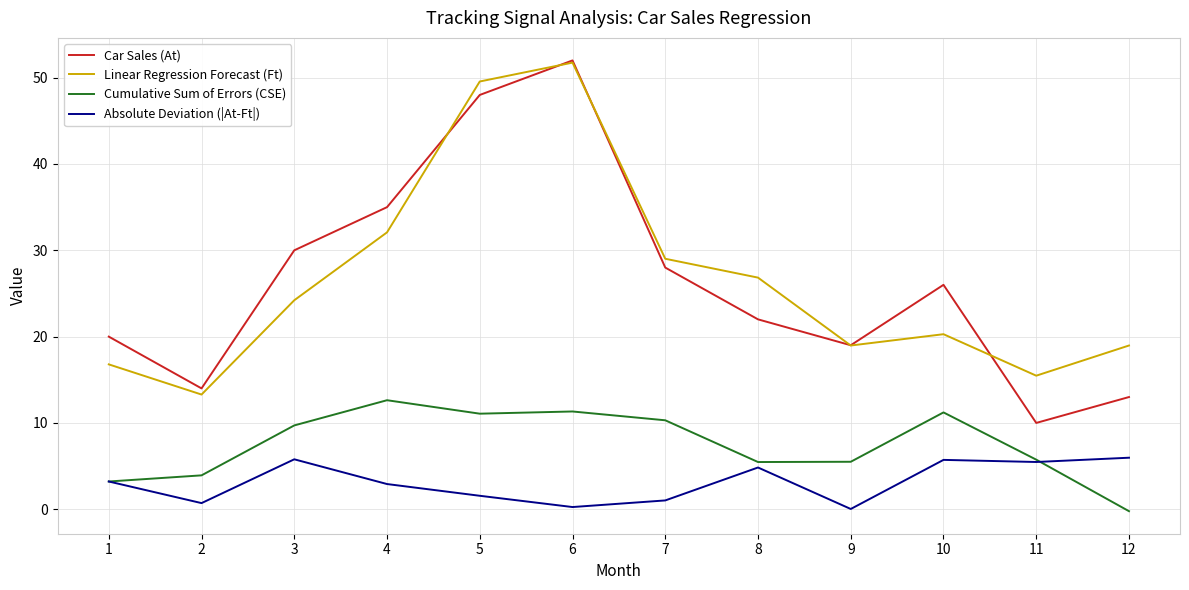

How many categories are shown in the chart?

12